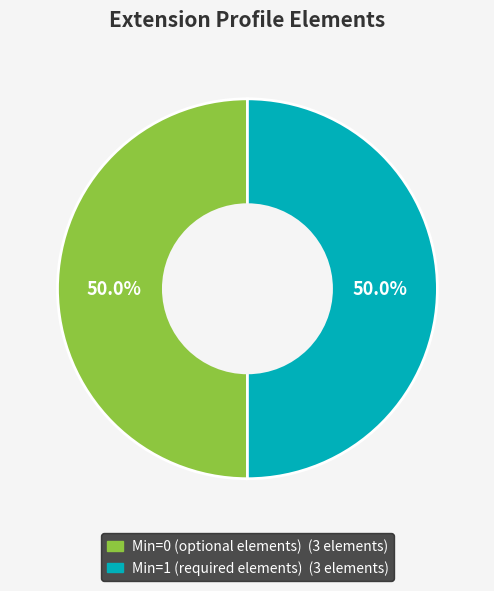

How many segments does this pie chart have?

2